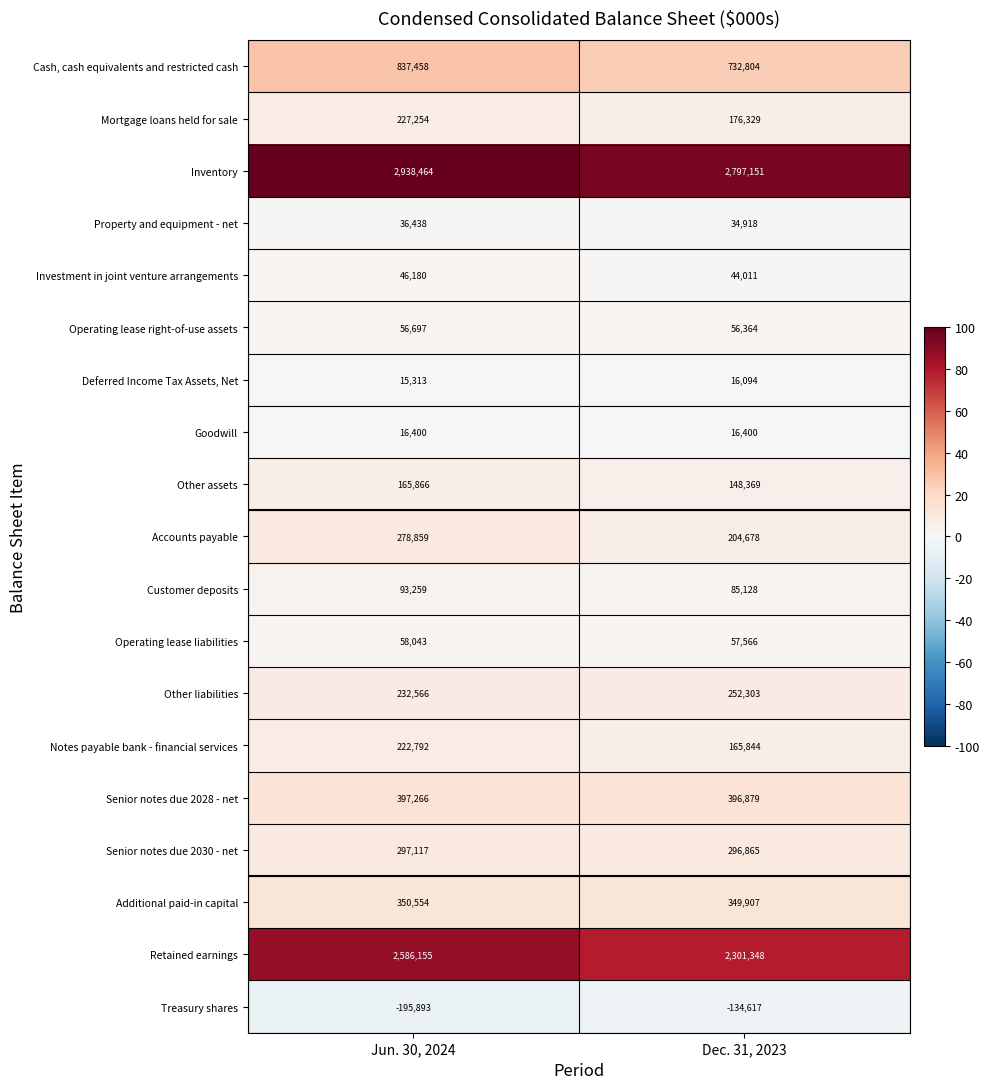

What is the spread (max minus min) of values at Jun. 30, 2024?

3134357